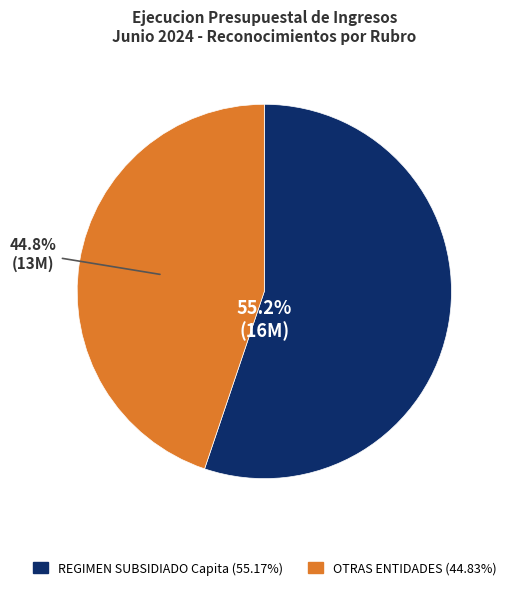

Is there any slice that represents more than half of the pie?

Yes